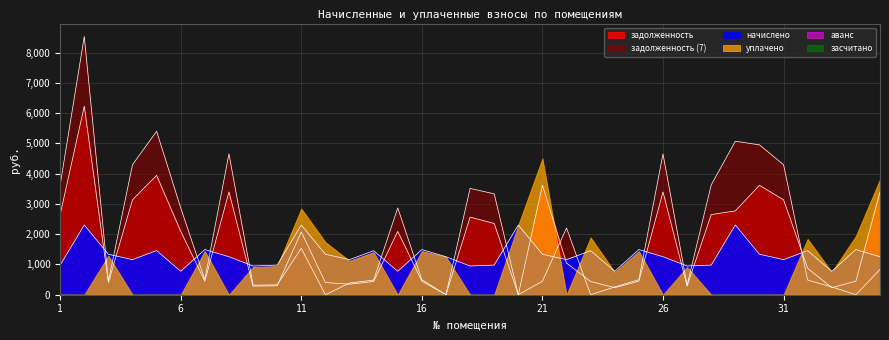

At 31, list the series in order from largest to smallest.

задолженность (7), задолженность, начислено